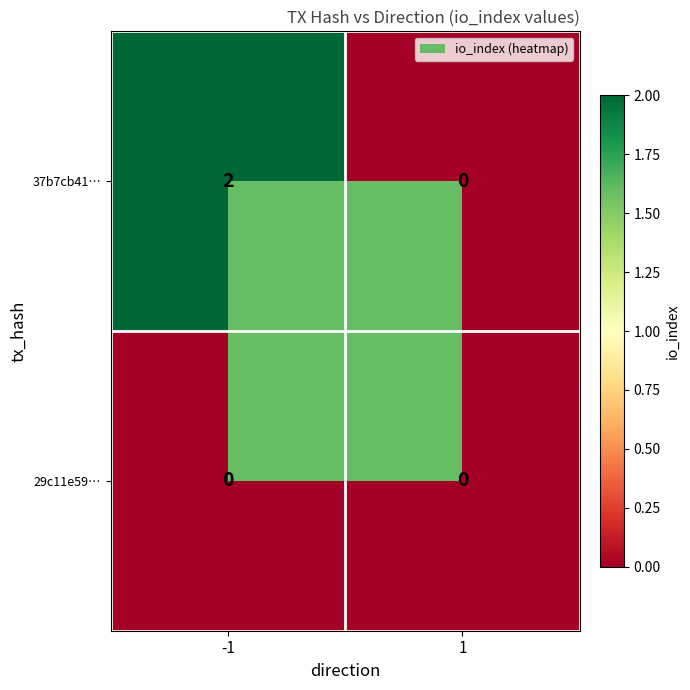

How many distinct data groups are displayed?

2